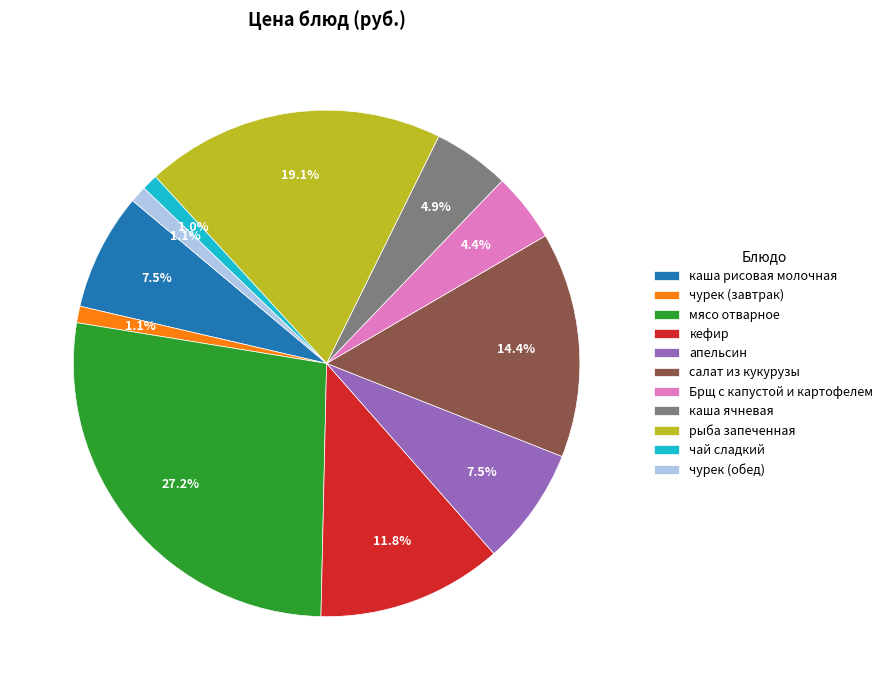

Is it true that мясо отварное is 41% of the pie?

False